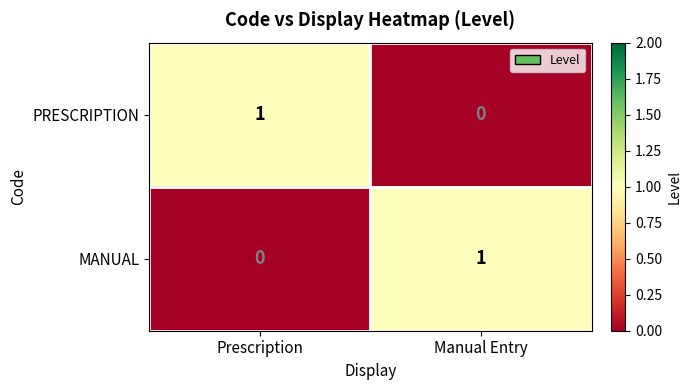

The value of MANUAL at Manual Entry is 1. True or false?

True